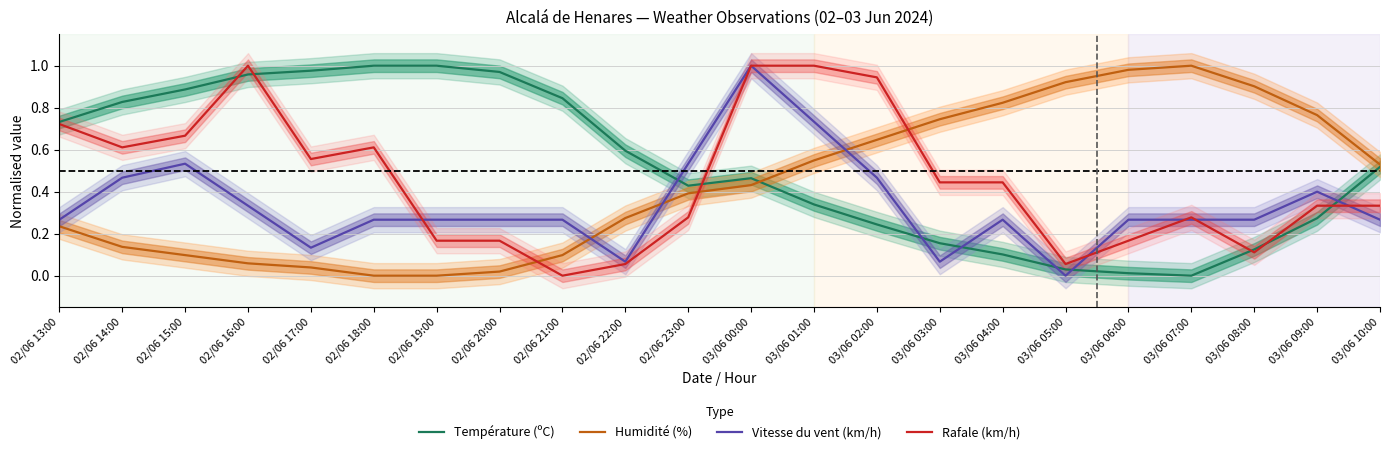

What is the difference between the highest and lowest values at 02/06 21:00?

0.8